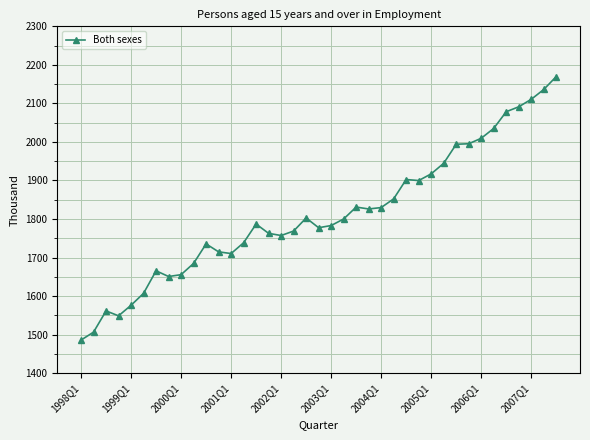

What is the average value?

1812.9